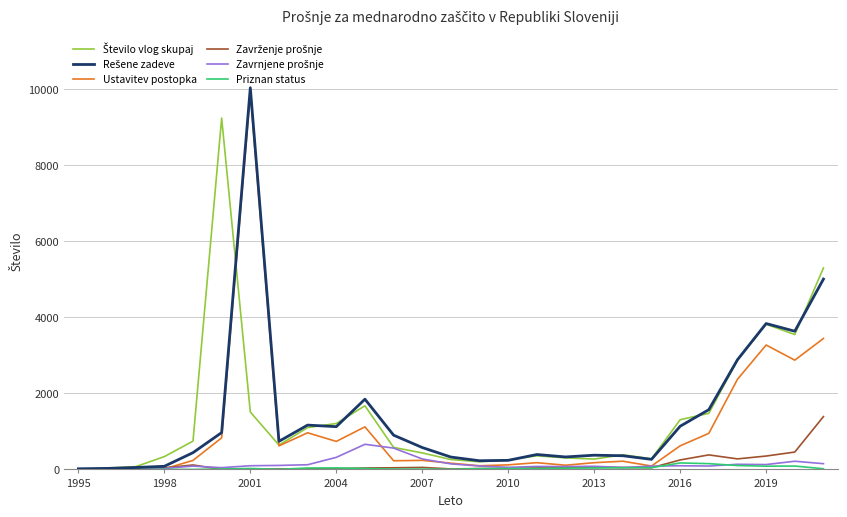

What is the greatest value displayed?

10042